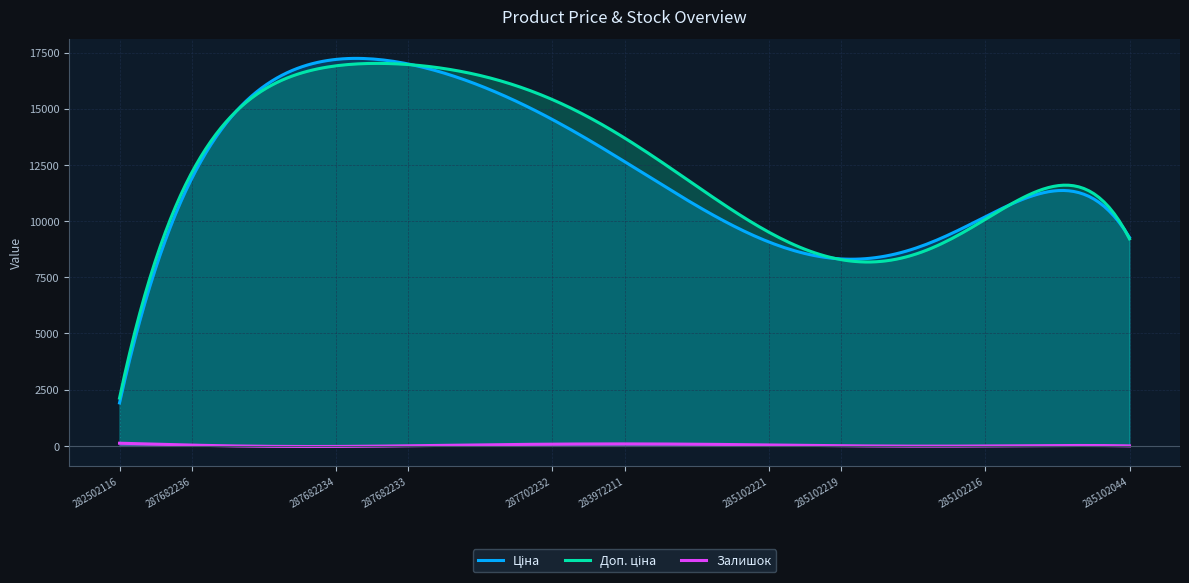

Which category has the highest value in the Залишок series?

283972211